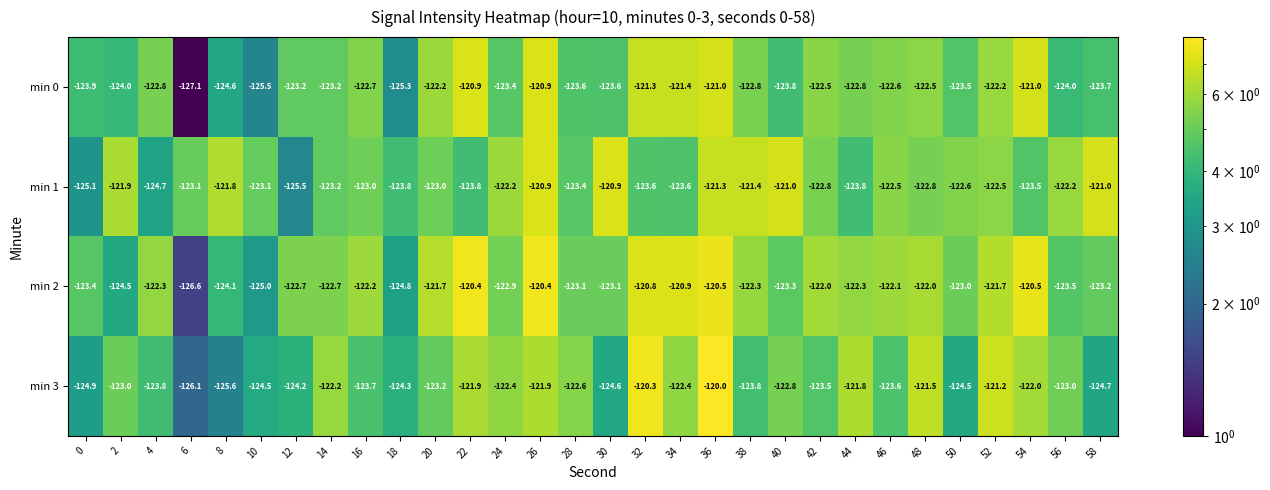

What is the smallest value displayed?

-127.1